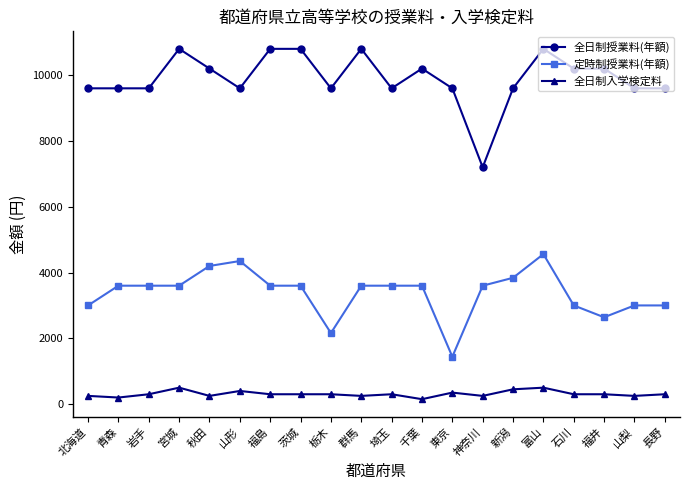

At 宮城, list the series in order from largest to smallest.

全日制授業料(年額), 定時制授業料(年額), 全日制入学検定料